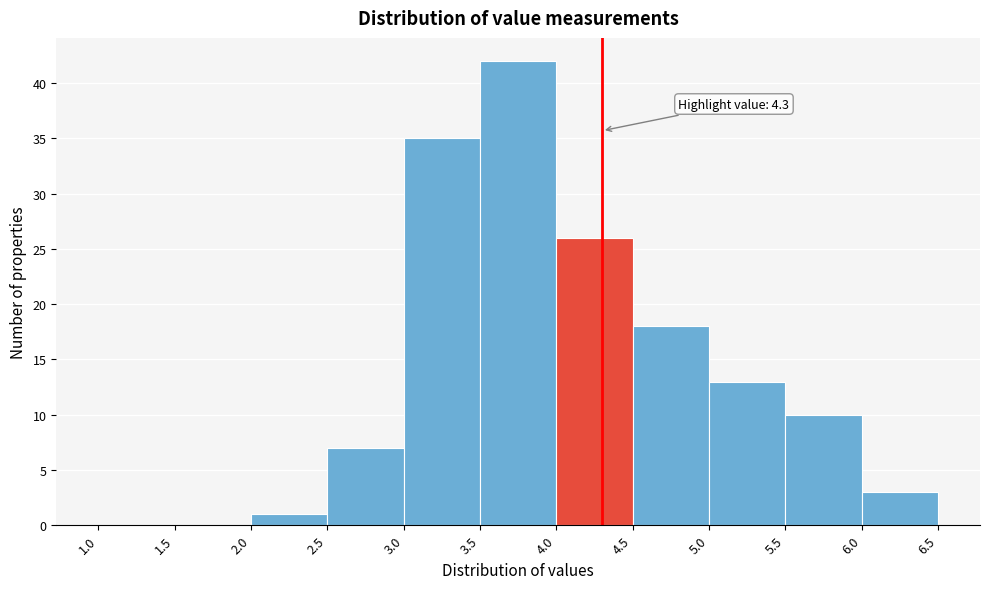

Which range on the x-axis has the tallest bar?

3.5 to 4.0